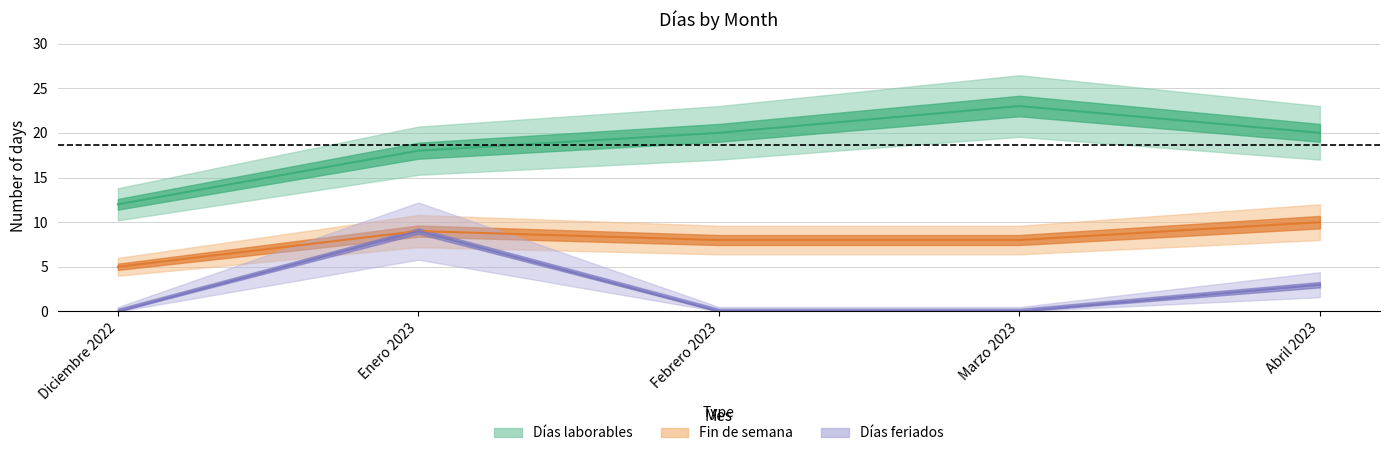

What is the maximum value shown in the chart?

23